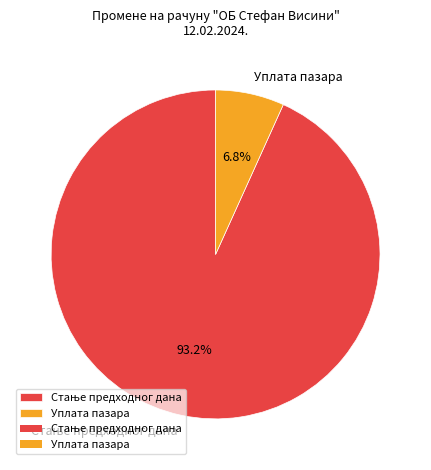

What is the smallest slice in the pie chart?

Уплата пазара